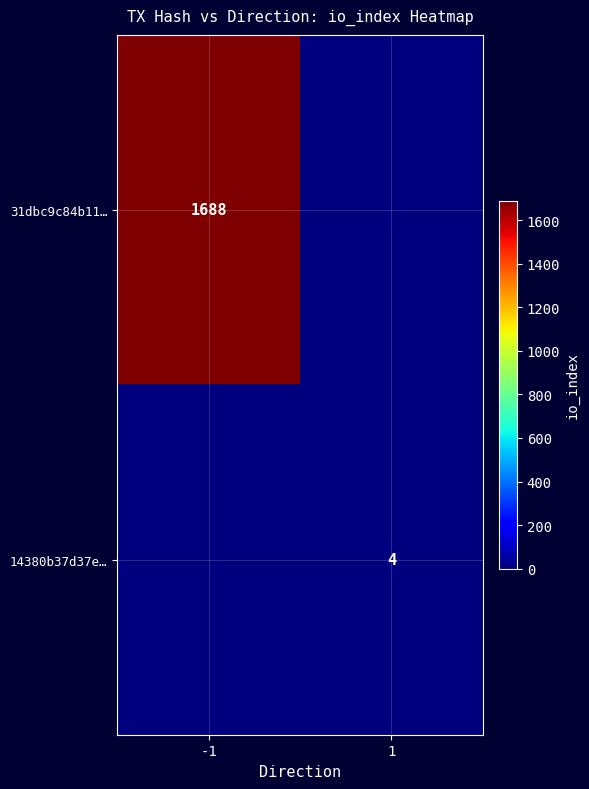

True or false: 14380b37d37e… has a value of 3 at 1.

False